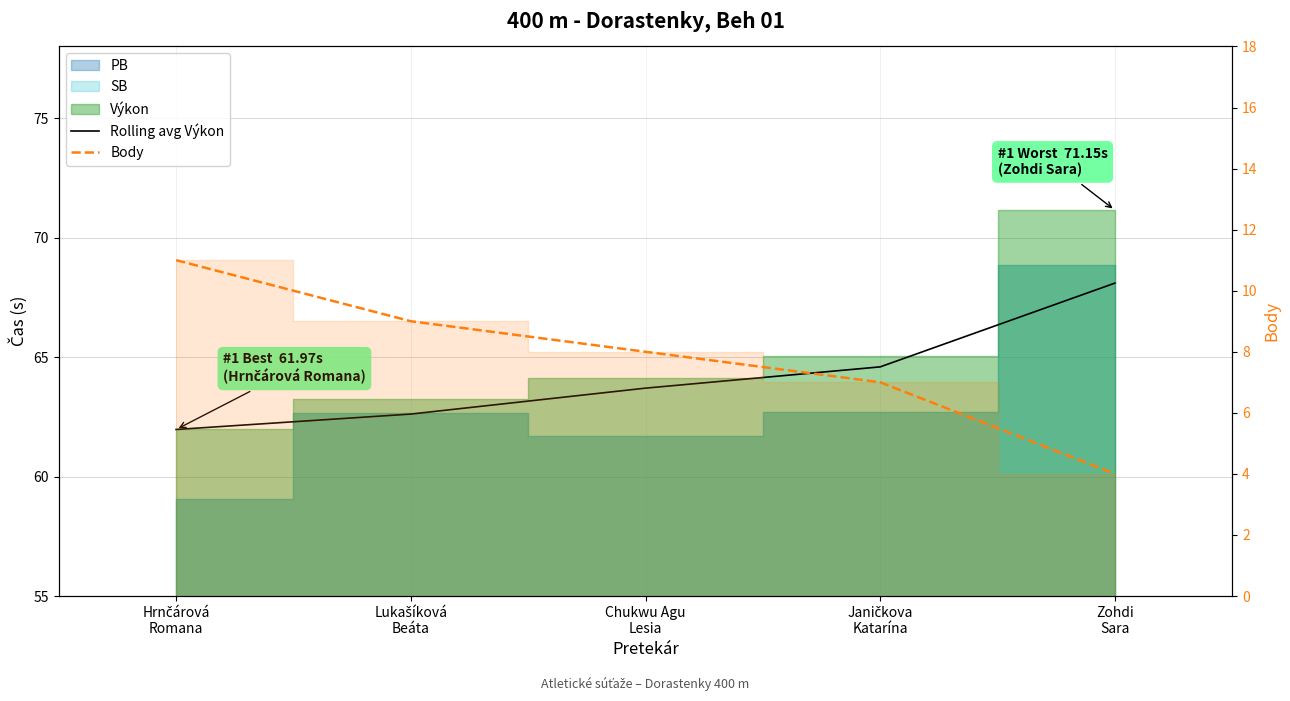

Reading right to left, what are all the values shown in this chart?

Rolling avg Výkon: 68.1	64.6	63.7	62.6	62.0
Body: 4.0	7.0	8.0	9.0	11.0